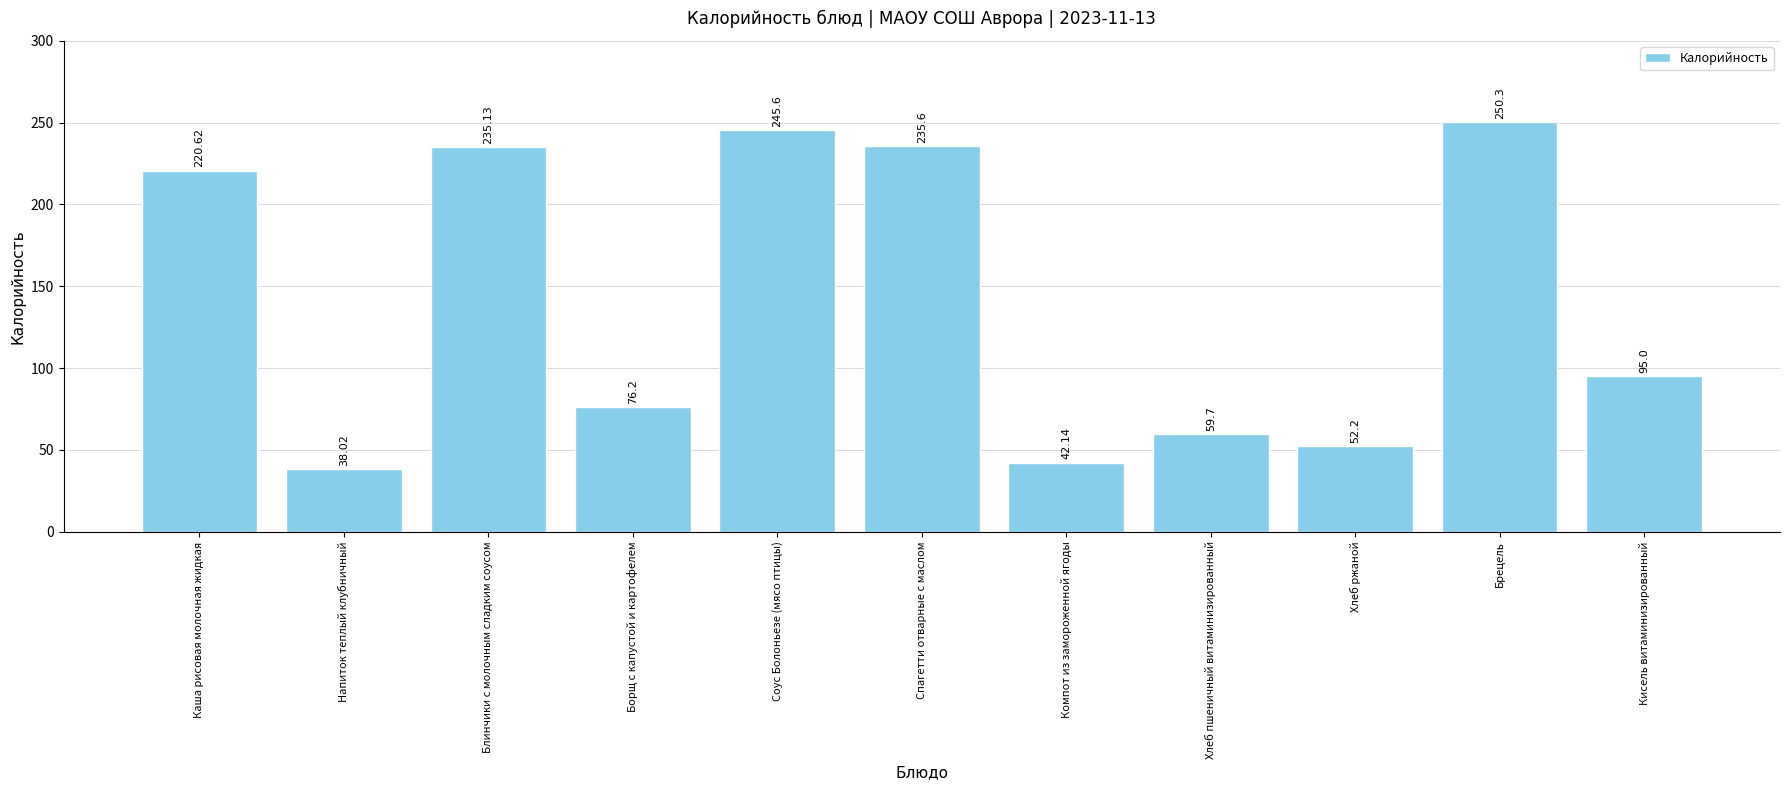

Reading left to right, extract all data points from this chart.

220.6	38.0	235.1	76.2	245.6	235.6	42.1	59.7	52.2	250.3	95.0